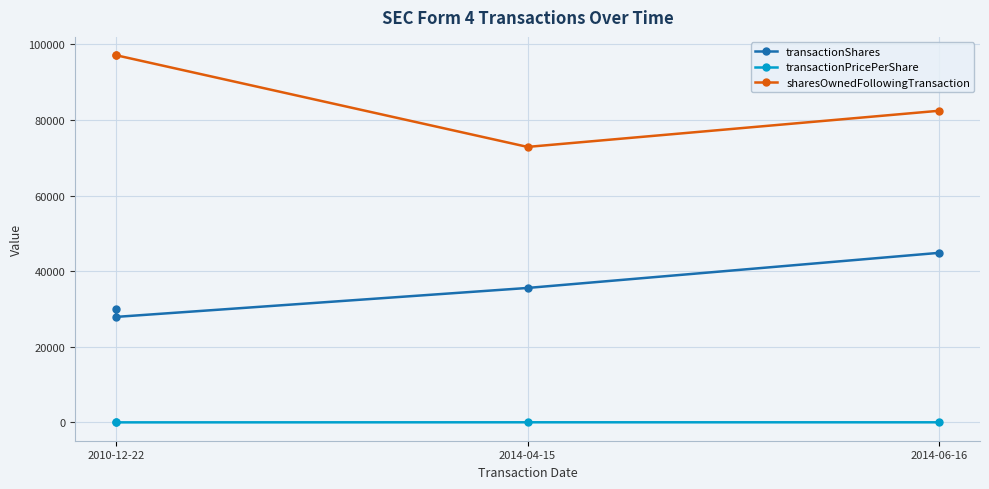

At which category does the chart reach its minimum across all series?

2010-12-22